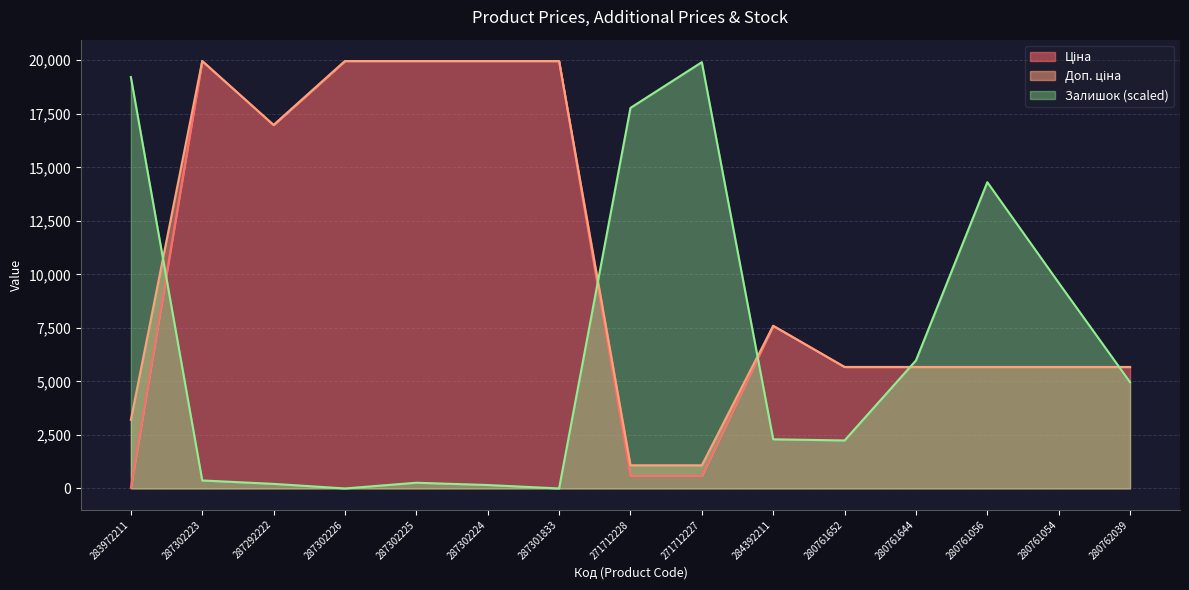

What is the spread (max minus min) of values at 283972211?

19184.8